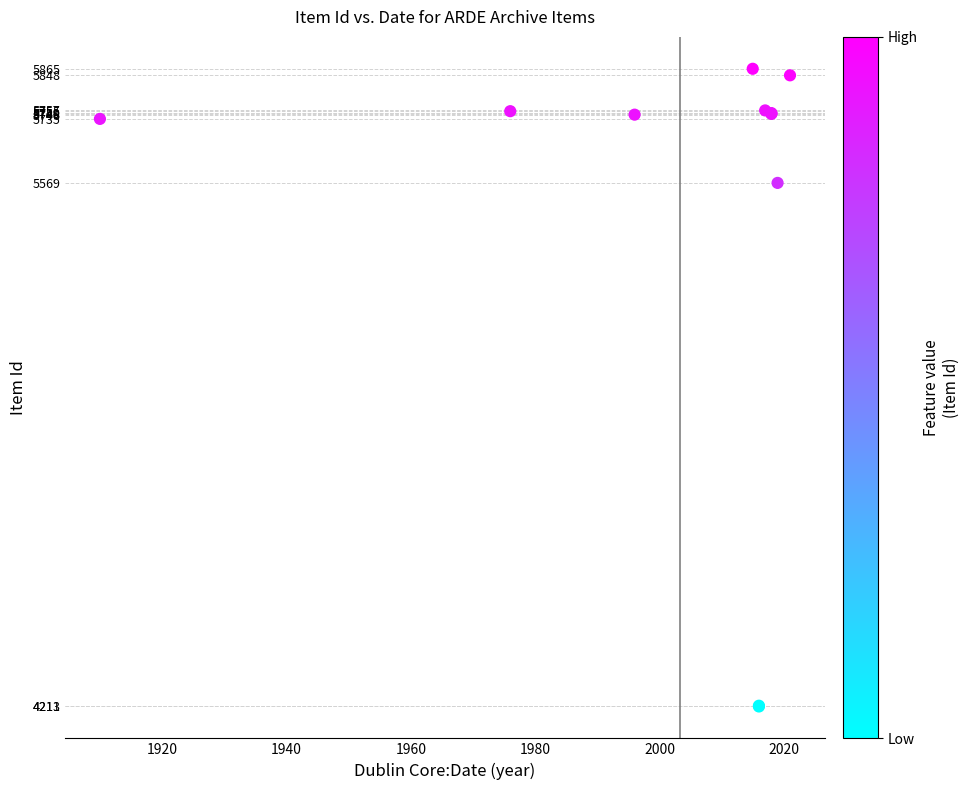

What Y value in the scatter plot is closest to 5038?

5569